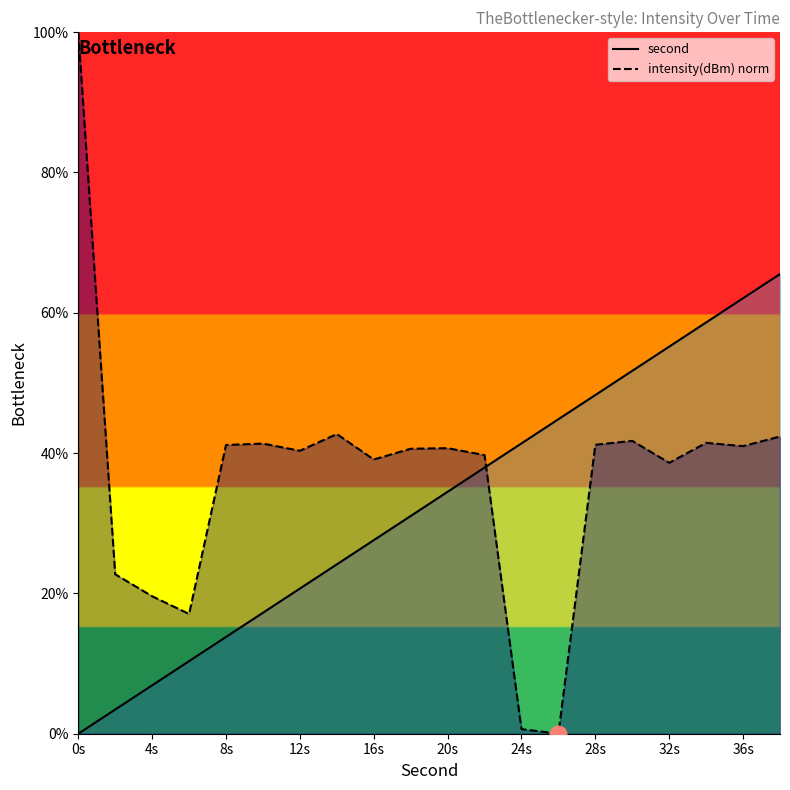

True or false: intensity(dBm) norm line has more than 1 interior local peaks.

True